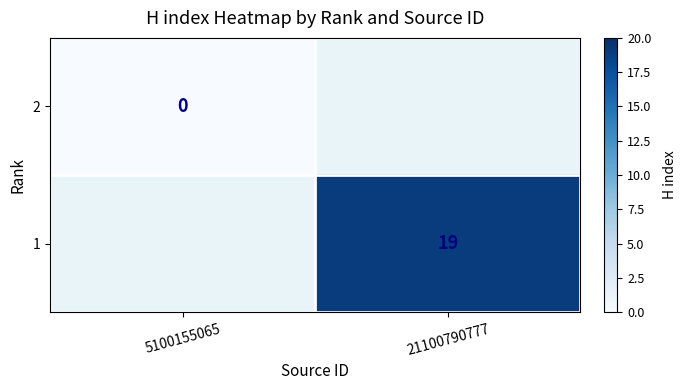

True or false: 1 has a value of 19 at 21100790777.

True